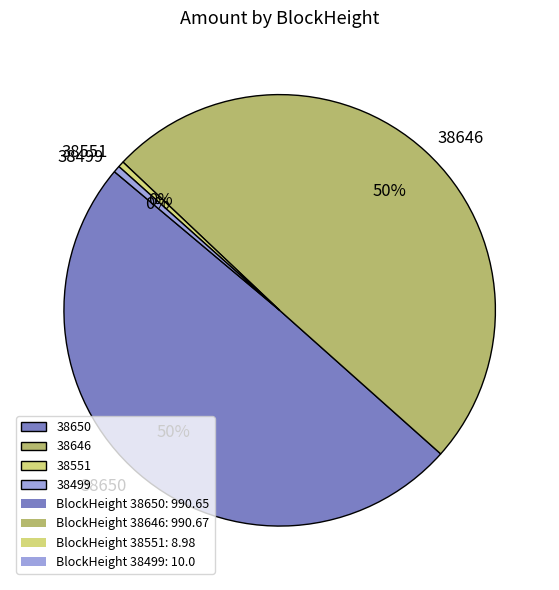

True or false: 38650 accounts for 62% of the total.

False